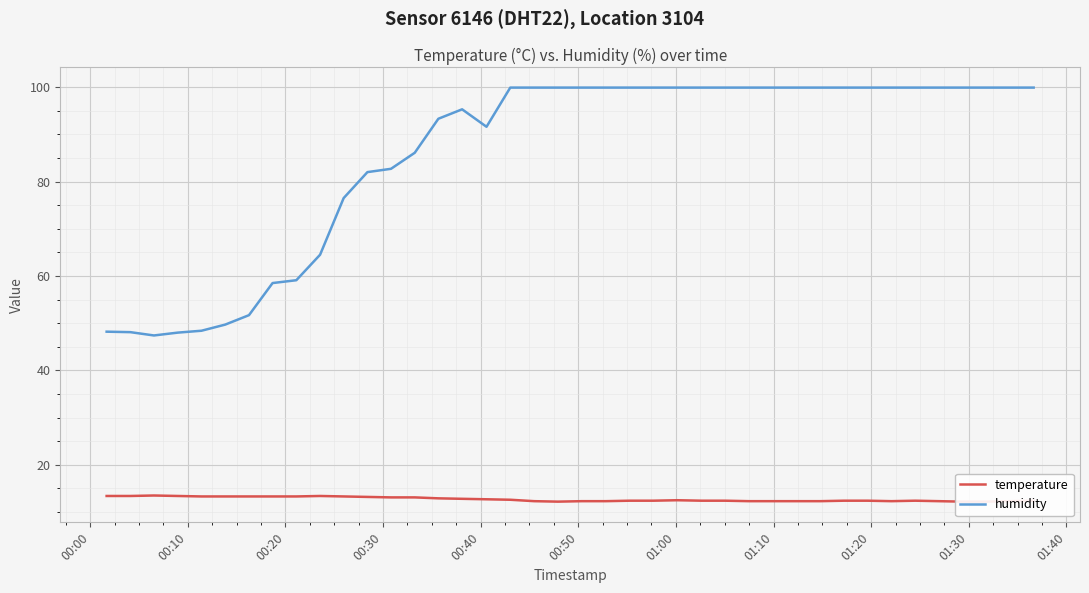

True or false: temperature and humidity cross at least once.

False